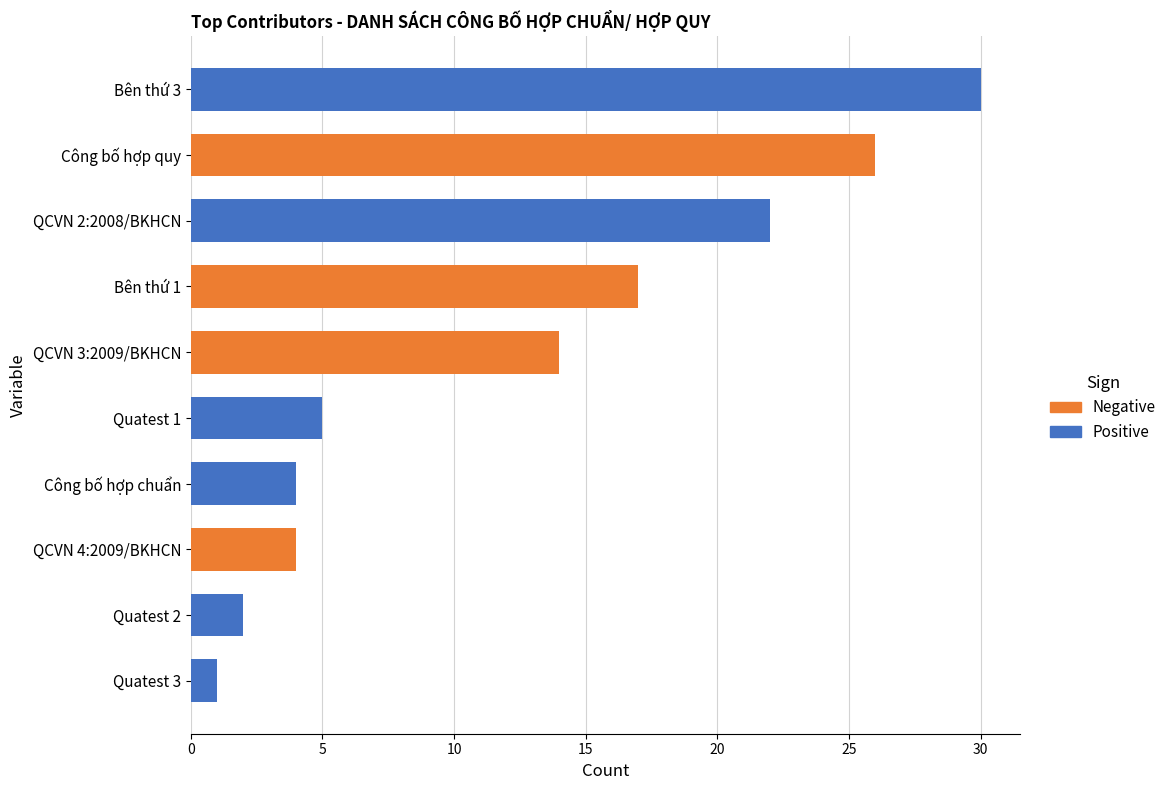

What is the sum of all values?

125